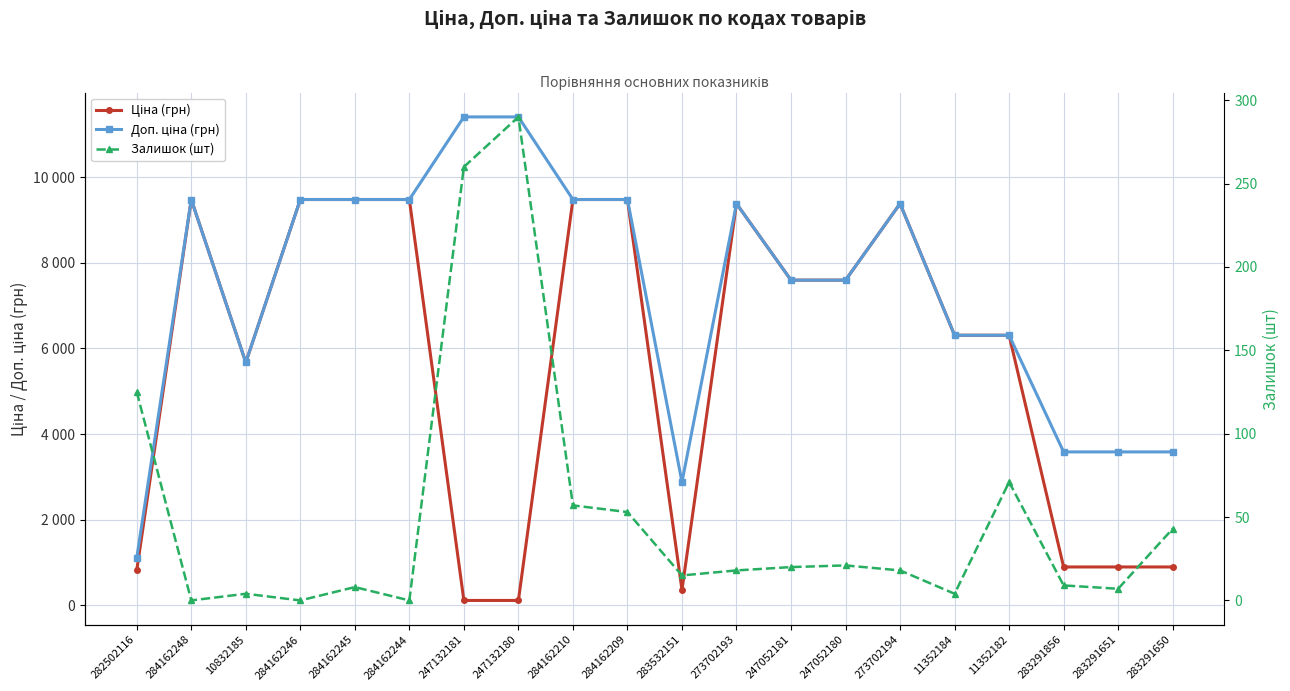

At which label is Доп. ціна (грн) closest to 6259?

11352184